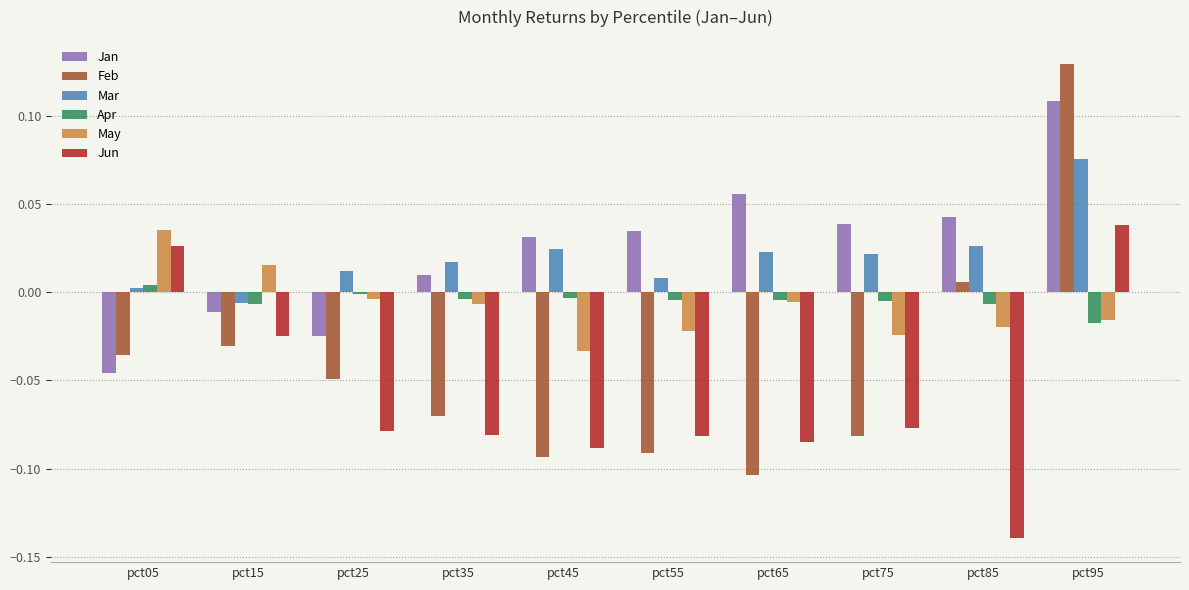

At which label does Feb reach its minimum?

pct65